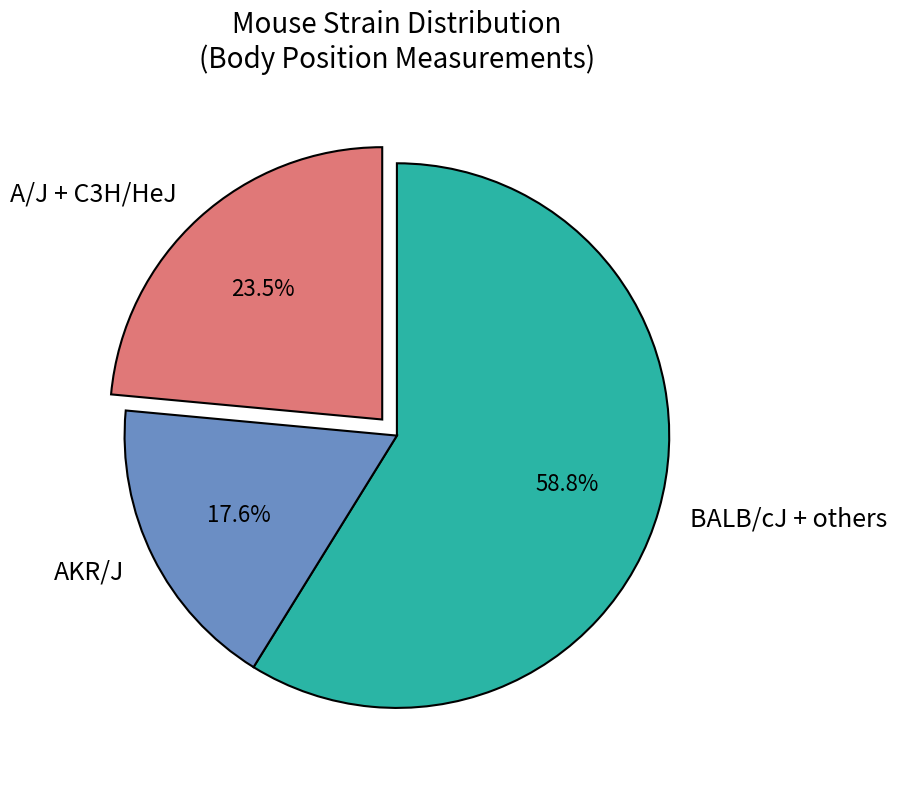

How much of the chart is everything except A/J + C3H/HeJ?

76.5%